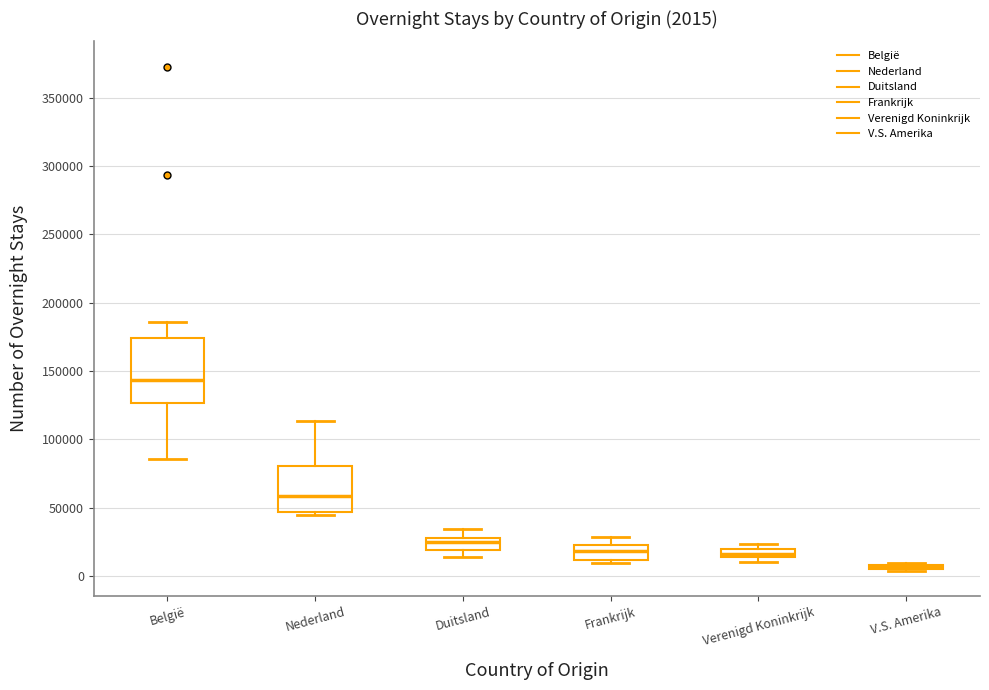

Comparing the boxes themselves (not the whiskers), which one is the tallest?

België